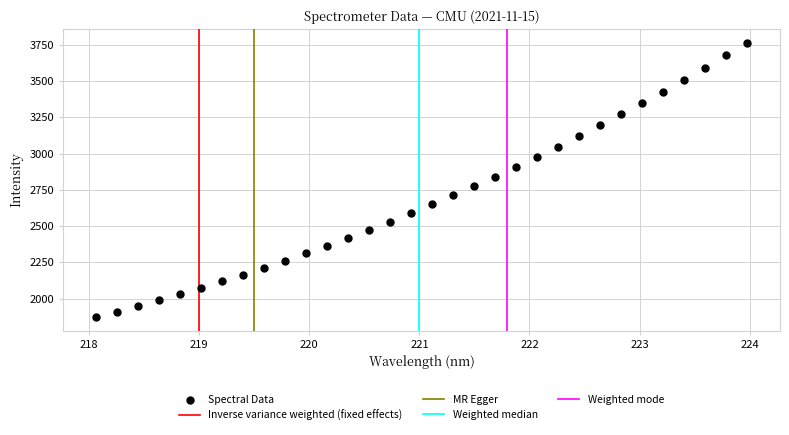

What Y value in the scatter plot is closest to 2818?

2838.9